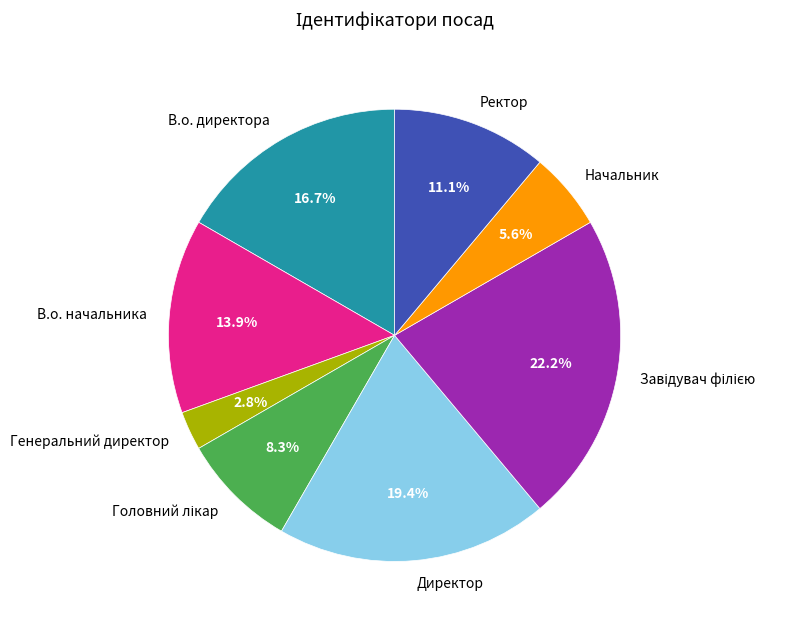

Approximately how many times larger is the value at Ректор compared to В.о. директора?

0.7